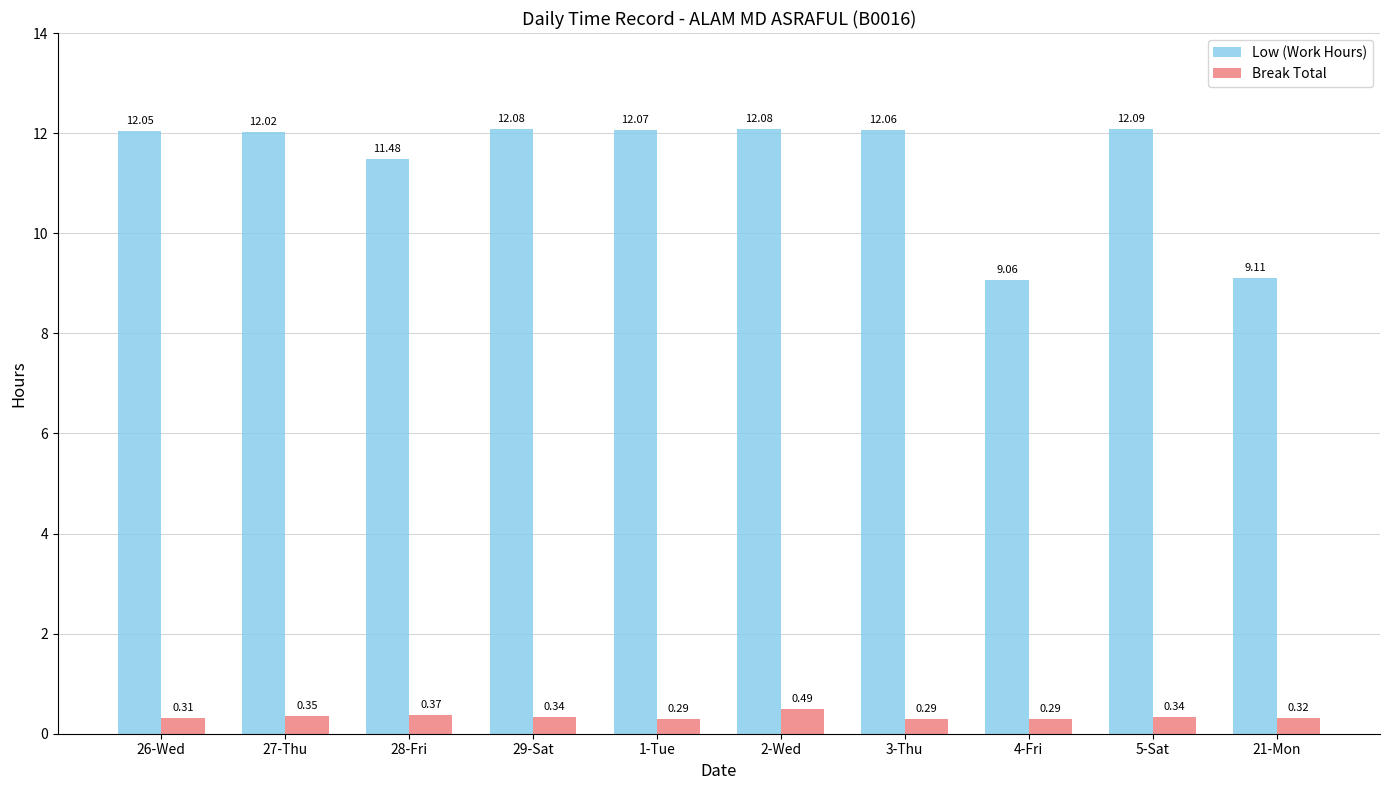

How many categories are shown in the chart?

10